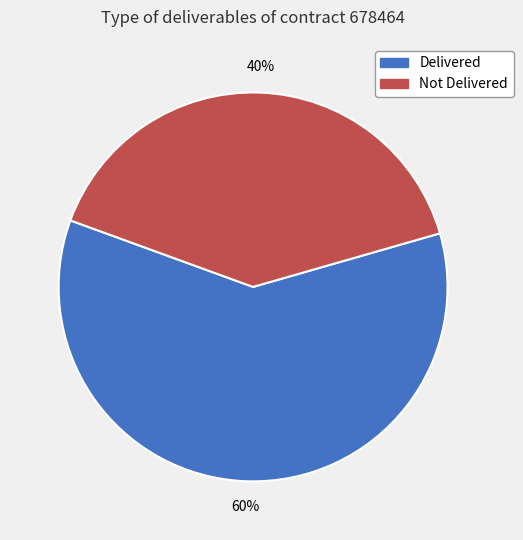

How many segments does this pie chart have?

2